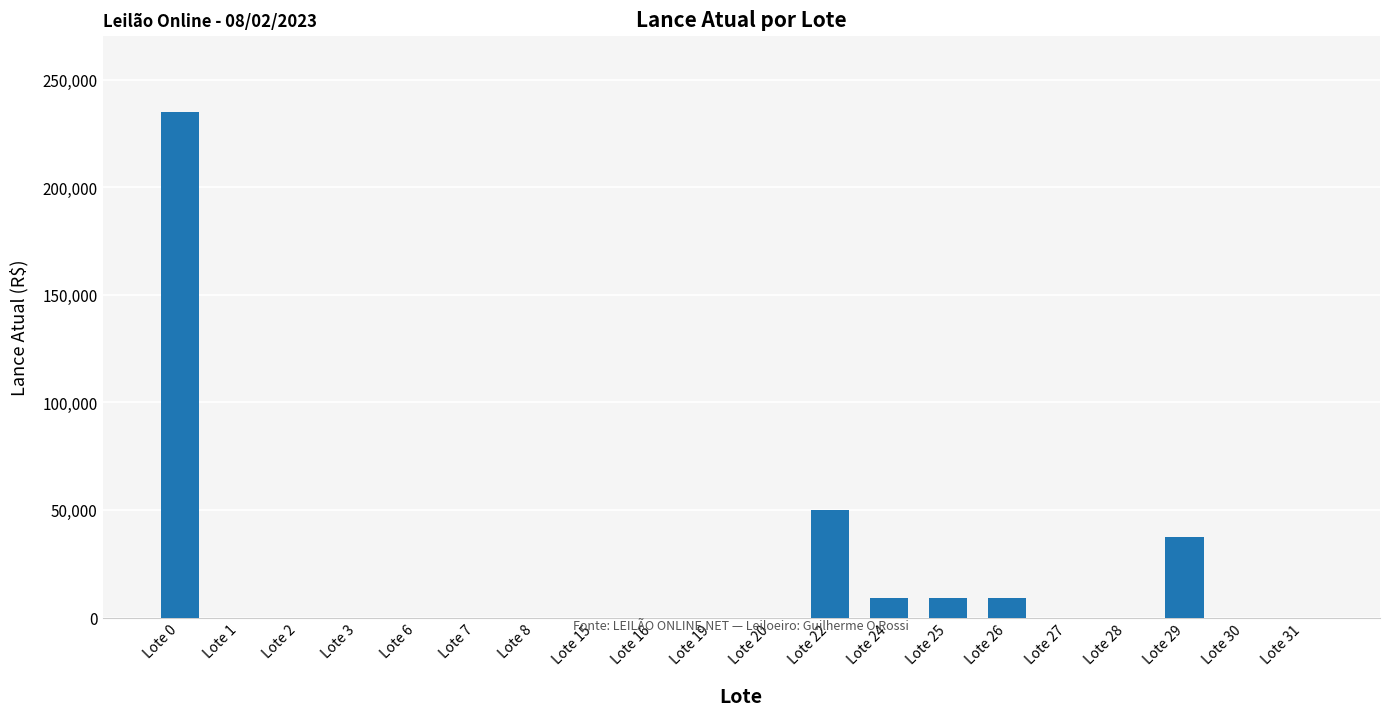

How many series are shown in this chart?

1